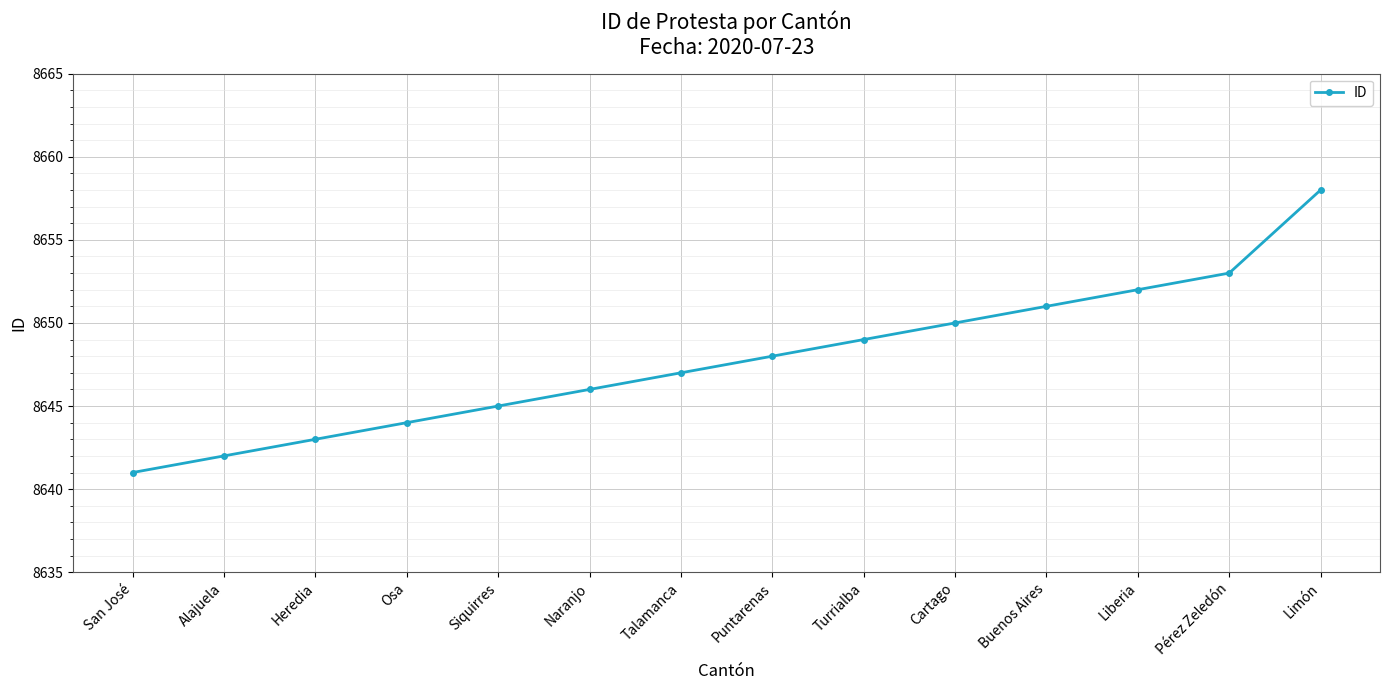

Reading left to right, extract all data points from this chart.

San José=8641	Alajuela=8642	Heredia=8643	Osa=8644	Siquirres=8645	Naranjo=8646	Talamanca=8647	Puntarenas=8648	Turrialba=8649	Cartago=8650	Buenos Aires=8651	Liberia=8652	Pérez Zeledón=8653	Limón=8658